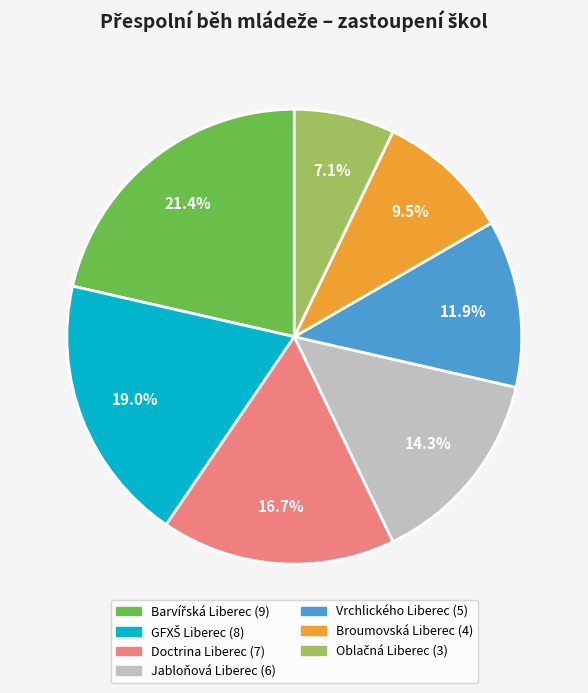

Is there any slice that represents more than half of the pie?

No